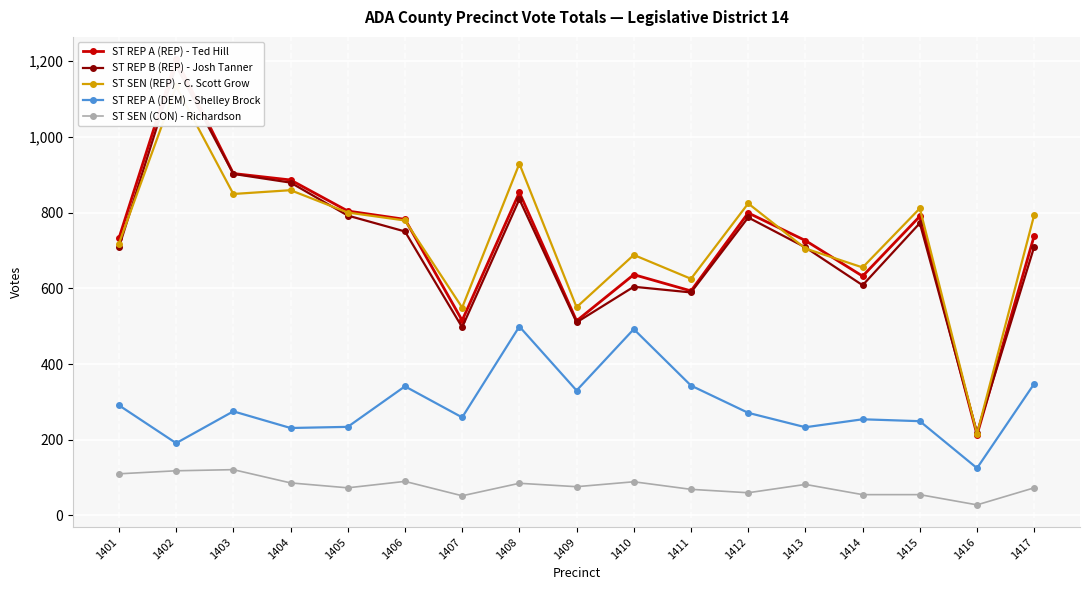

What is the difference between the maximum and minimum values in the ST SEN (CON) - Richardson series?

93